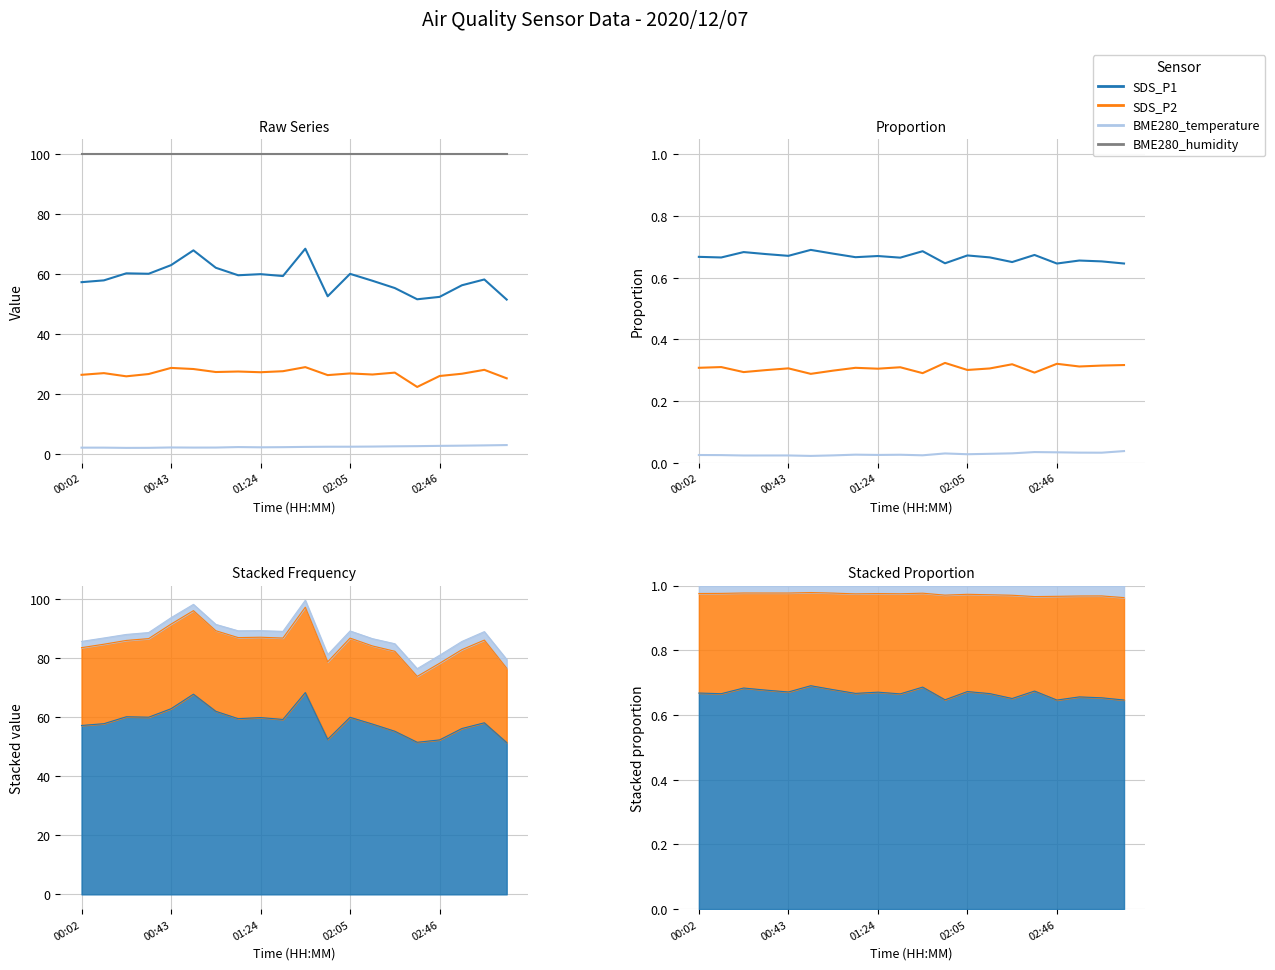

The value of SDS_P2 at 13 is 0.3. True or false?

True